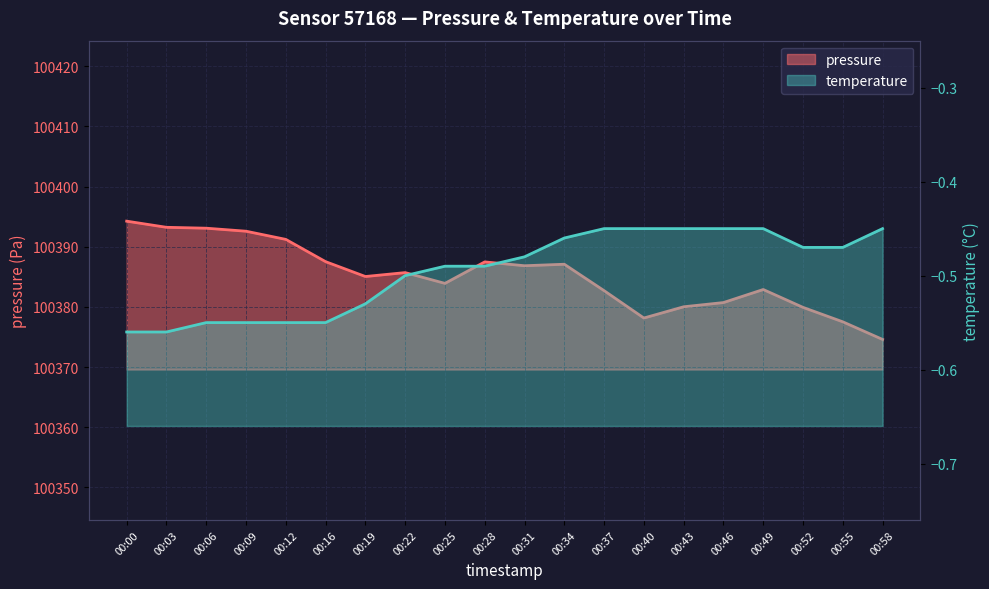

What are all the series names shown in the legend?

pressure, temperature